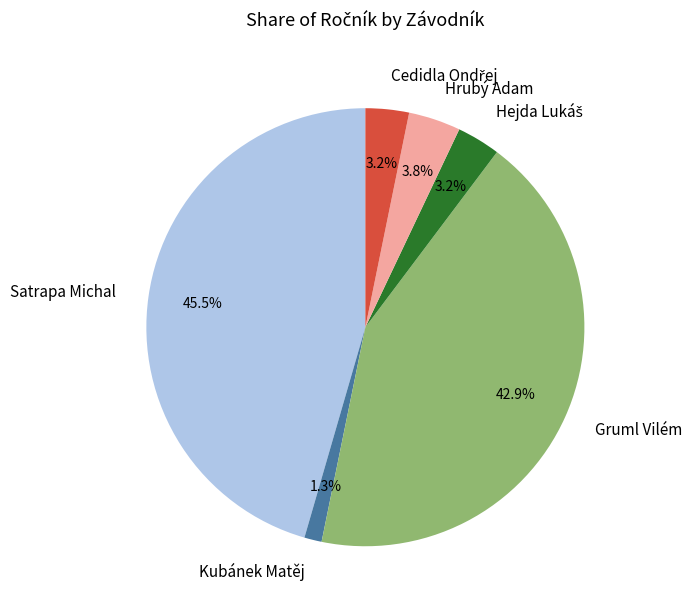

To the nearest percent, what is the difference between the largest and smallest slice percentages?

44%